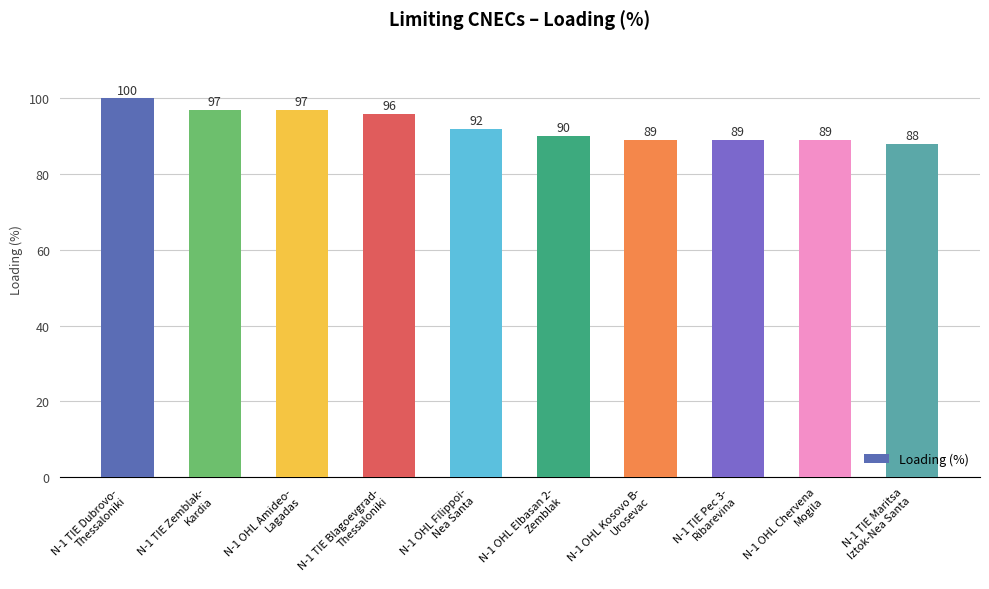

Count the number of data series in this chart.

1